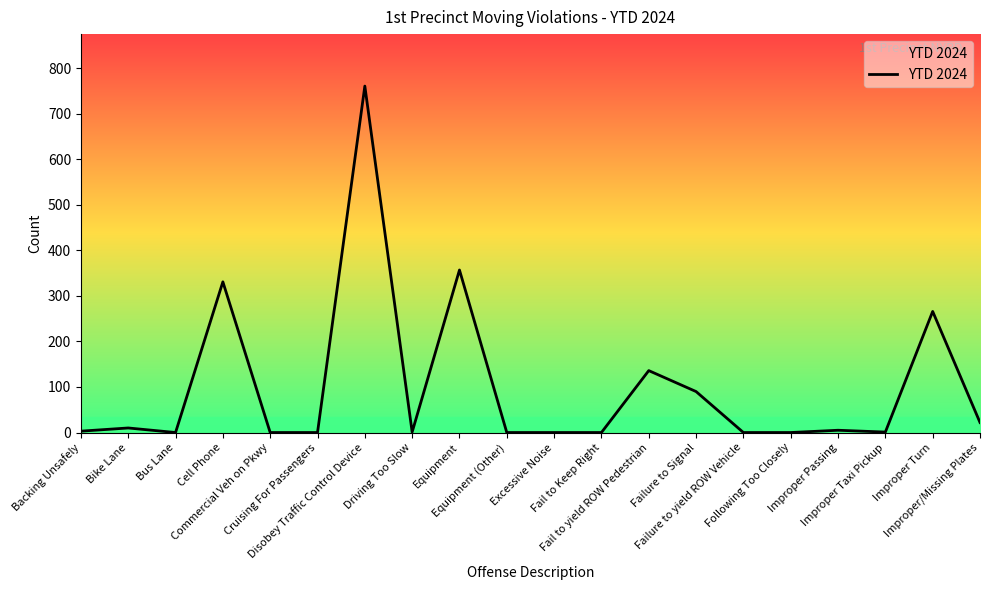

What is the greatest value displayed?

761